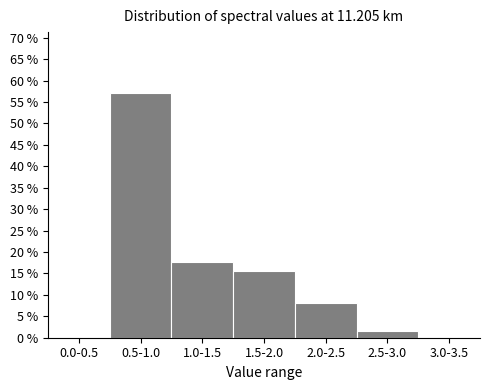

Reading left to right, transcribe all the data shown in this chart.

0.0-0.5=0.0	0.5-1.0=57.0	1.0-1.5=17.8	1.5-2.0=15.6	2.0-2.5=8.1	2.5-3.0=1.5	3.0-3.5=0.0